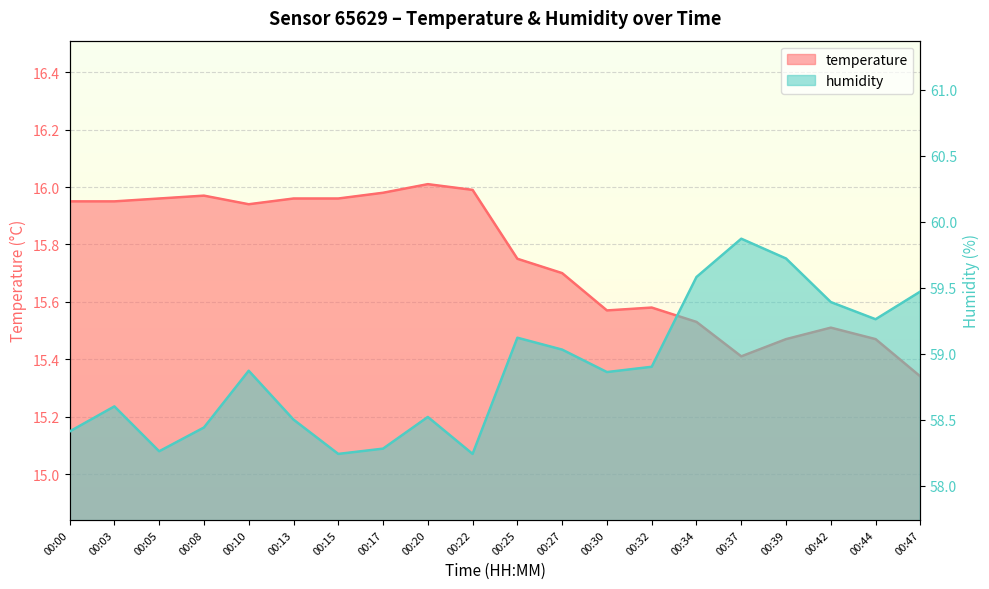

What is the difference between the maximum and minimum values in the humidity series?

1.6